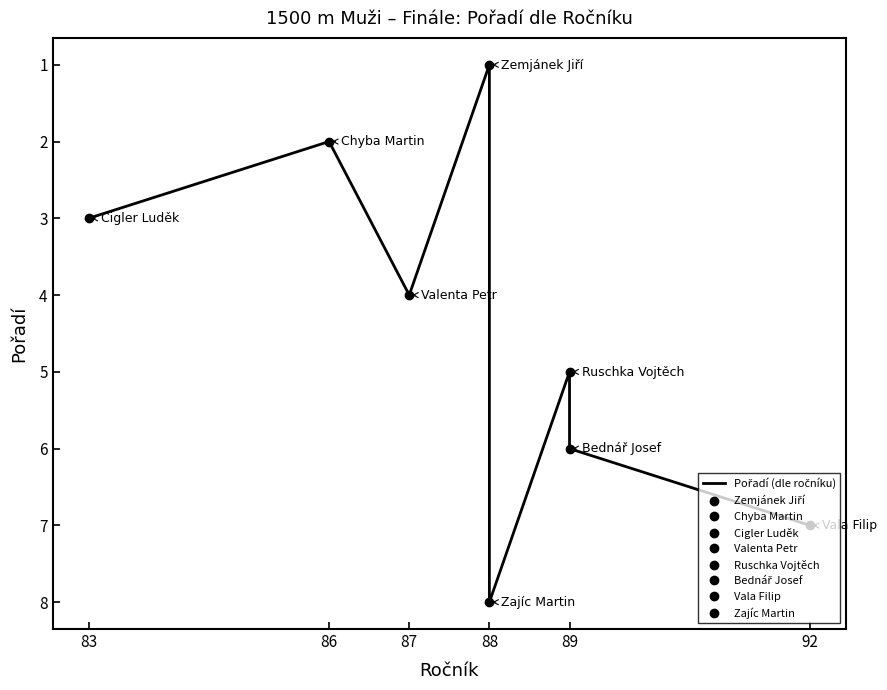

What position from the right is 7?

1